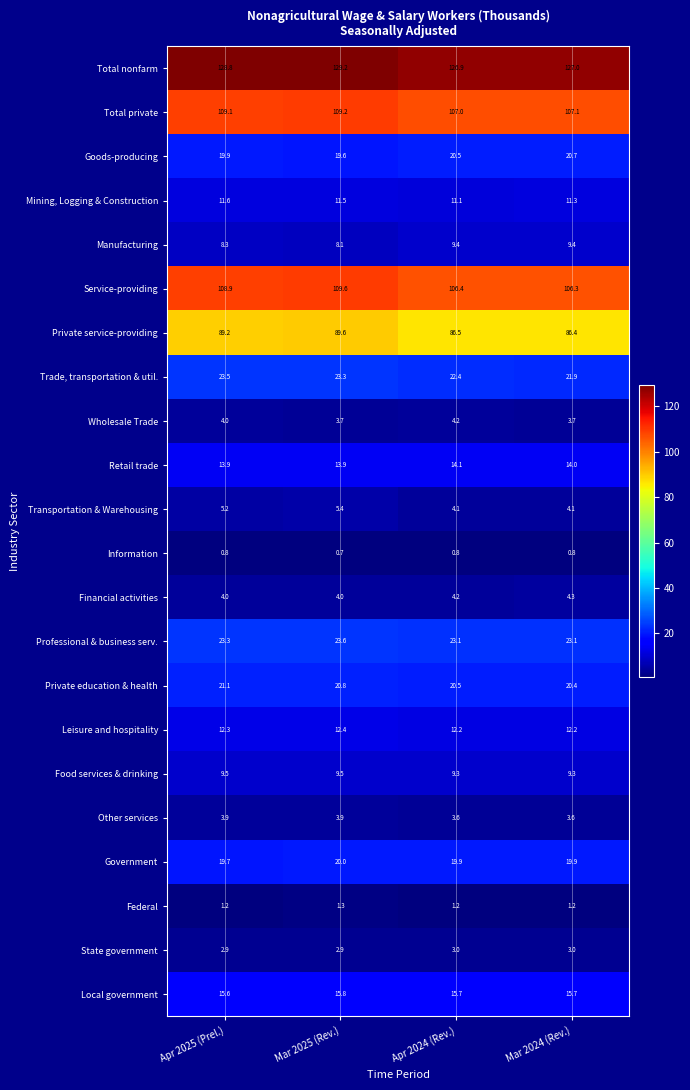

What is the maximum value shown in the chart?

129.2